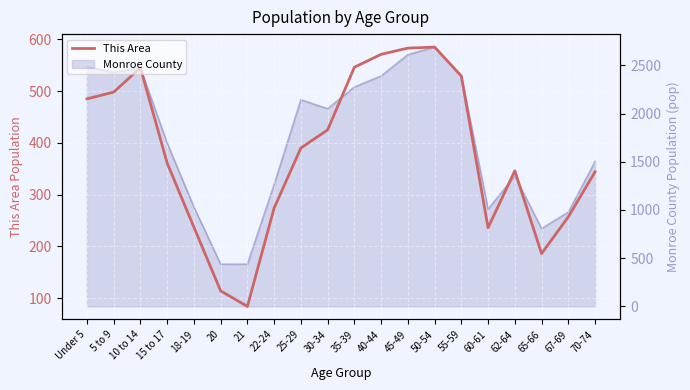

What is the change in value from 22-24 to 25-29?

+116